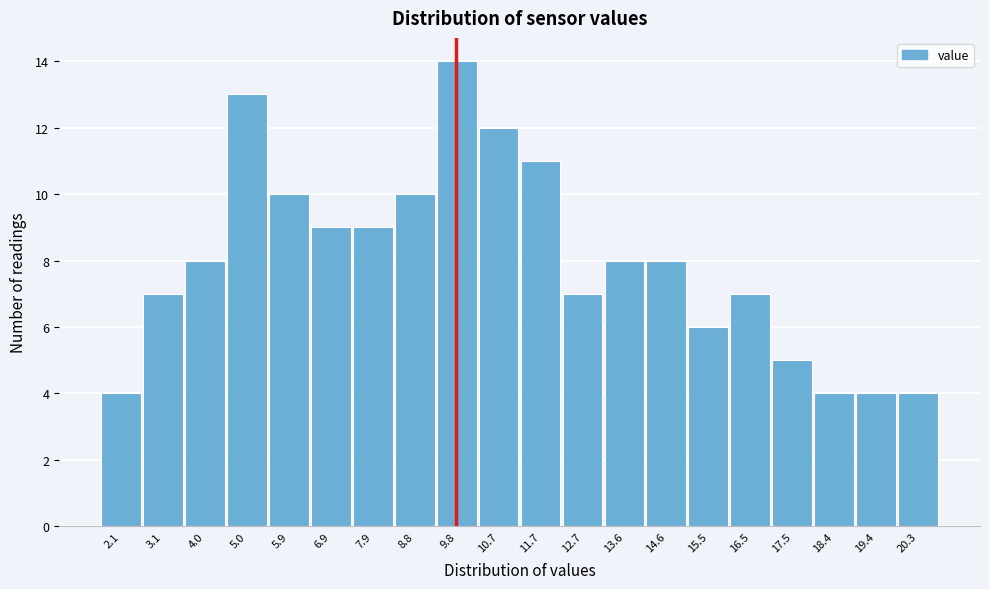

Reading left to right, list all the values displayed in this chart.

2.1=4	3.1=7	4.0=8	5.0=13	5.9=10	6.9=9	7.9=9	8.8=10	9.8=14	10.7=12	11.7=11	12.7=7	13.6=8	14.6=8	15.5=6	16.5=7	17.5=5	18.4=4	19.4=4	20.3=4